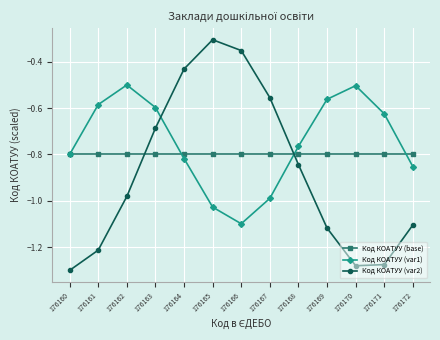

True or false: Код КОАТУУ (var1) and Код КОАТУУ (var2) intersect in this chart.

True